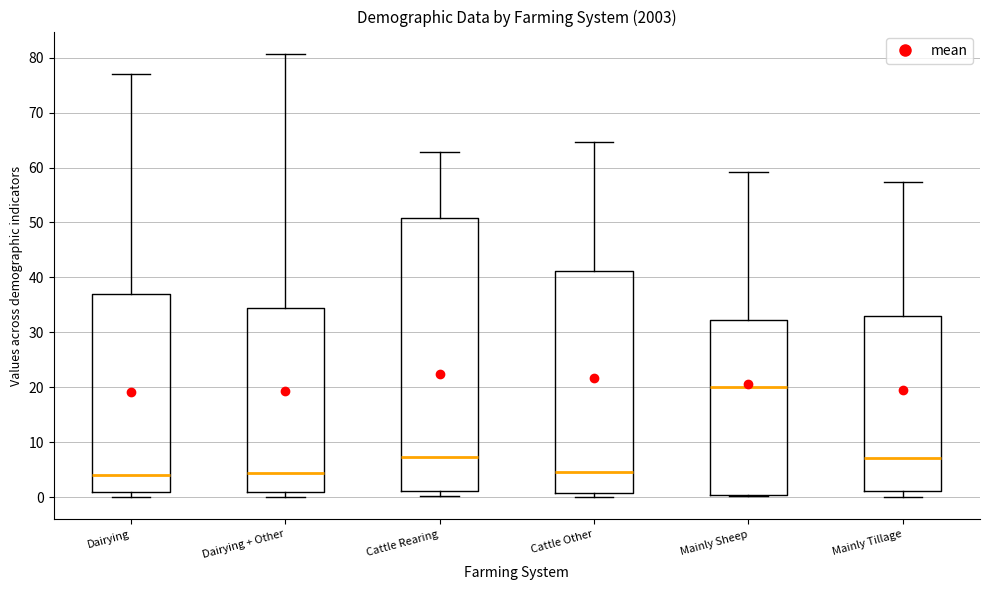

Where is the lower edge of the box for Cattle Other on the y-axis? The values are not printed on the chart, so give them approximately, as read against the axis.

1